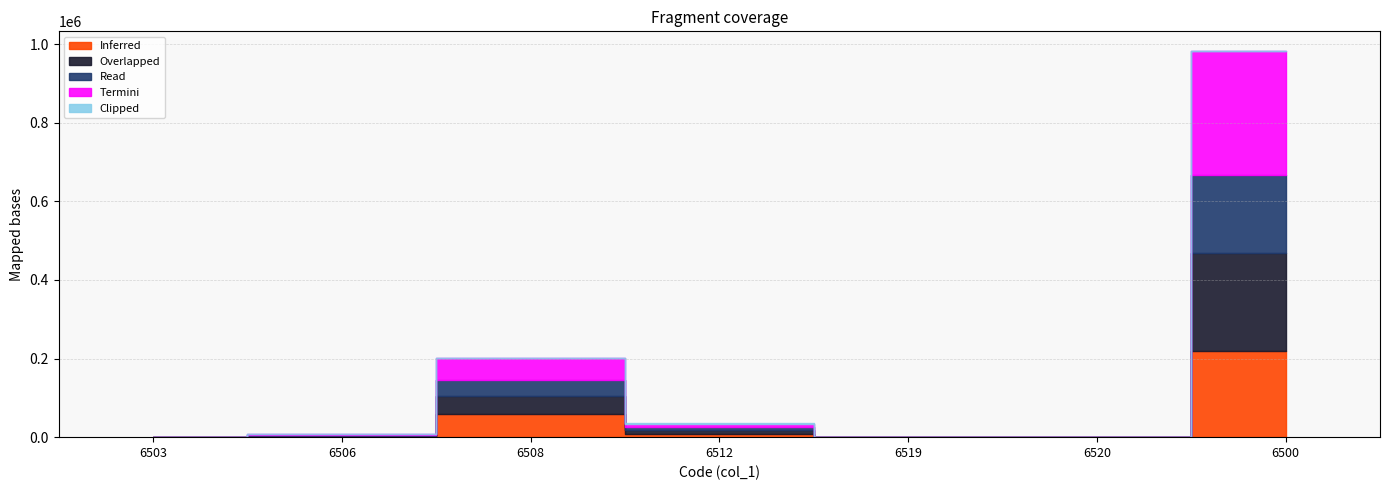

True or false: Inferred and Clipped intersect in this chart.

False